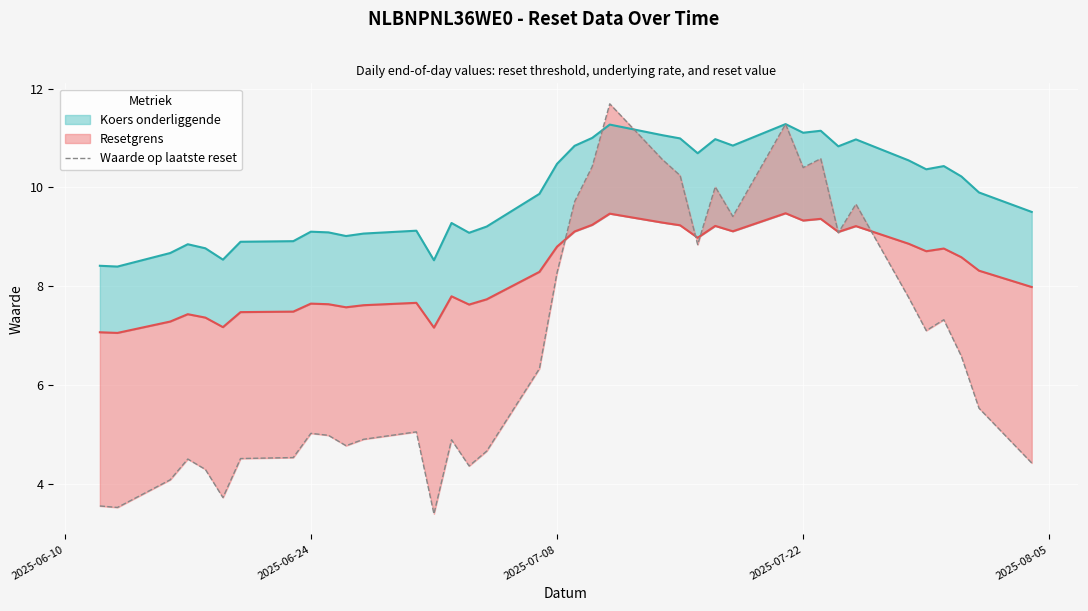

How many values exceed 6?

19